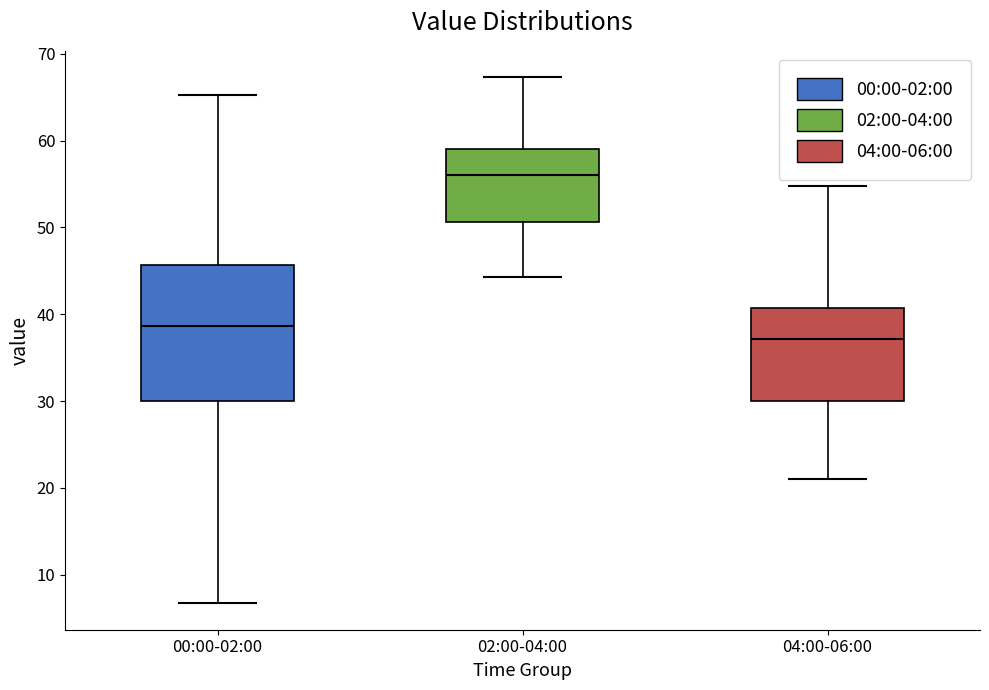

Comparing the boxes themselves (not the whiskers), which one is the tallest?

00:00-02:00